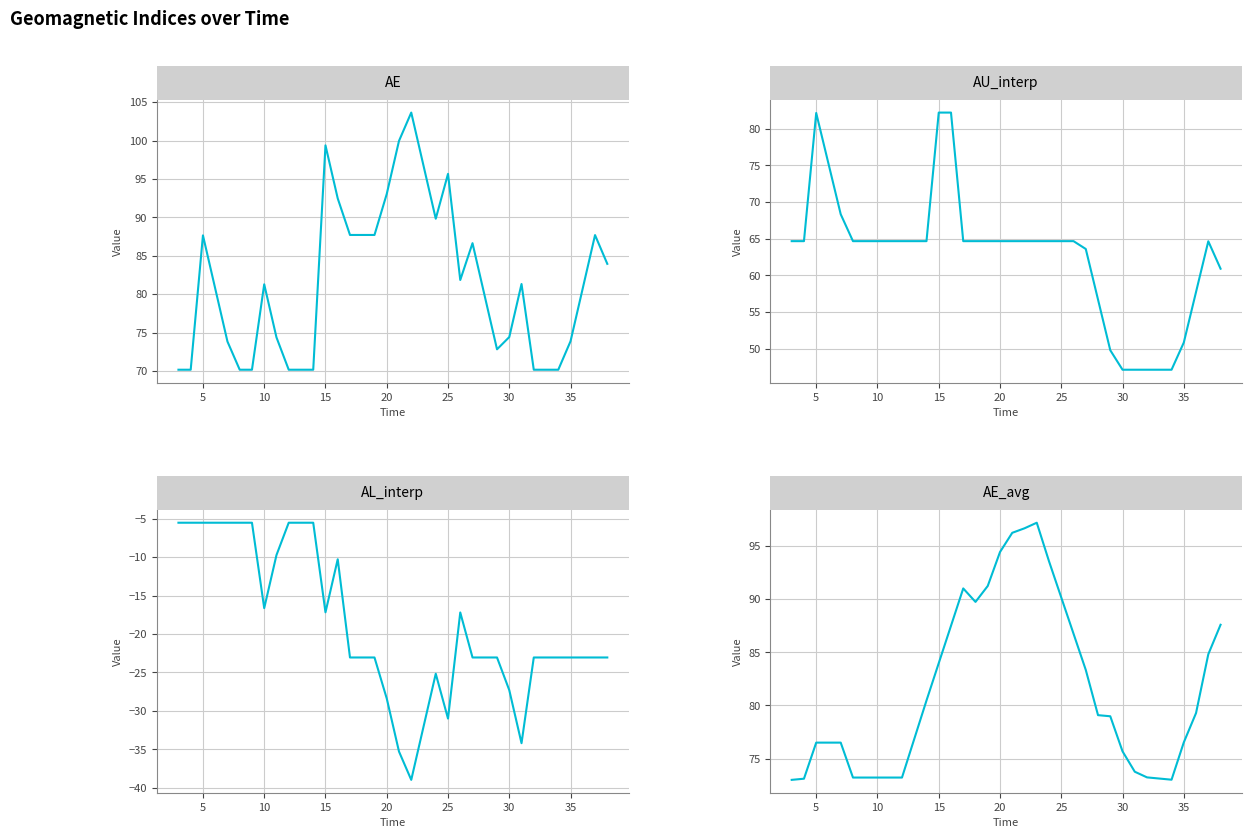

True or false: AL_interp and AU_interp cross at least once.

False